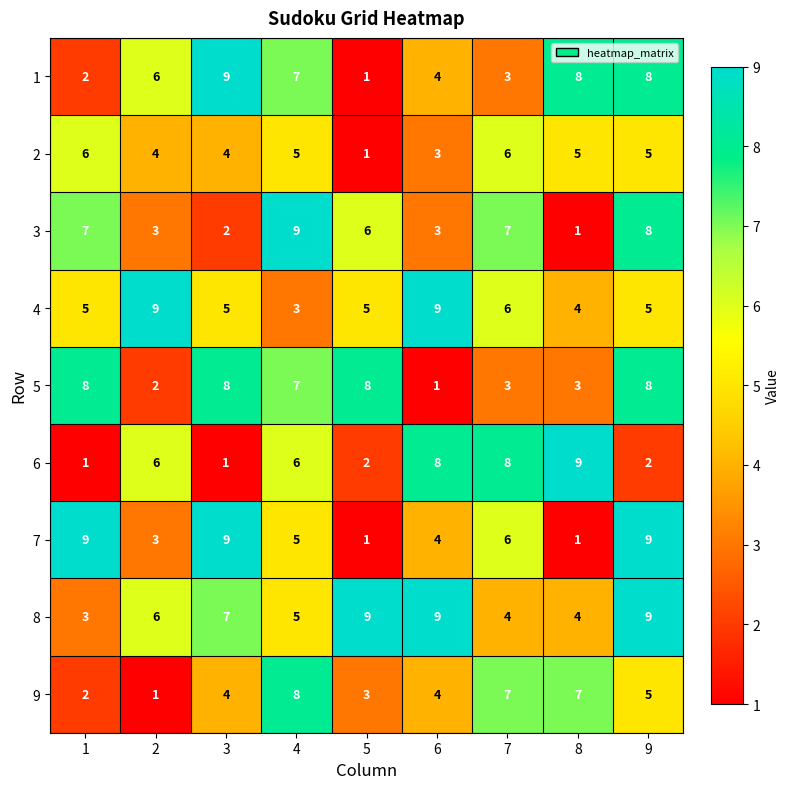

At which category is the sum across all series the highest?

9